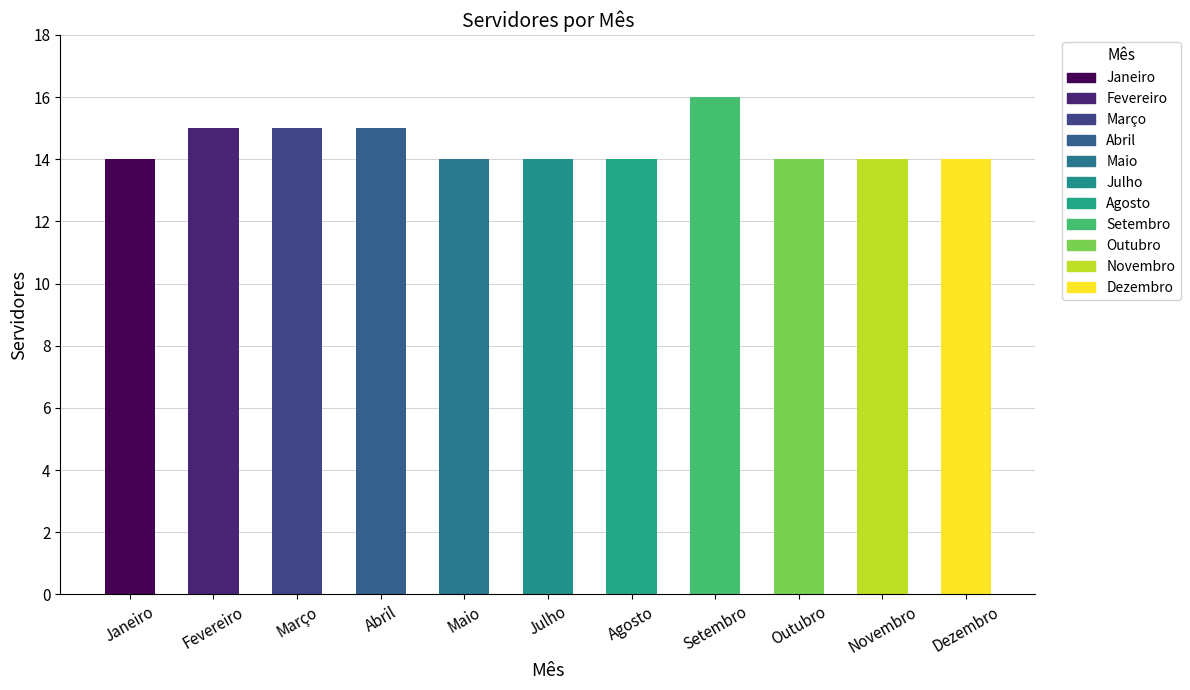

The chart shows a value of 24 at Agosto. True or false?

False